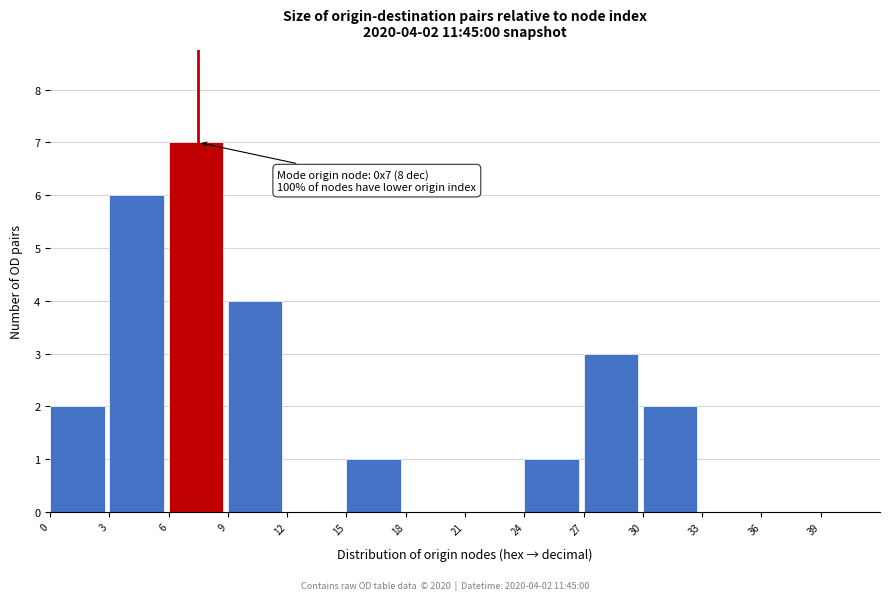

Over which range of the x-axis is the bar tallest?

6 to 9